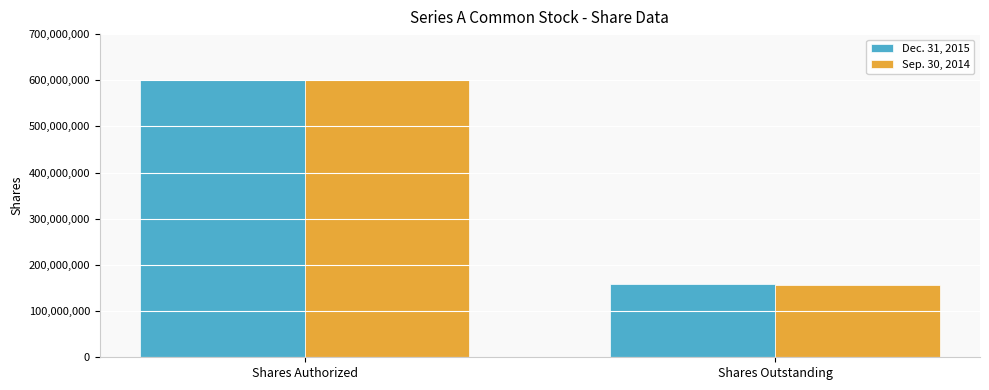

Are the bars grouped side by side (vs. stacked)?

Yes